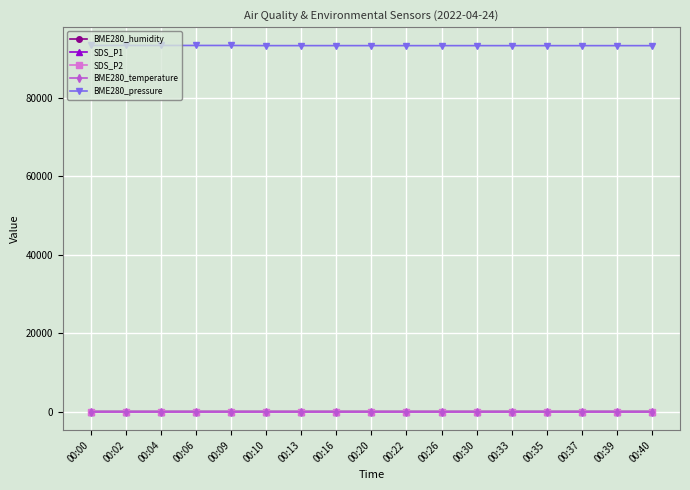

Count the number of categories in the chart.

17